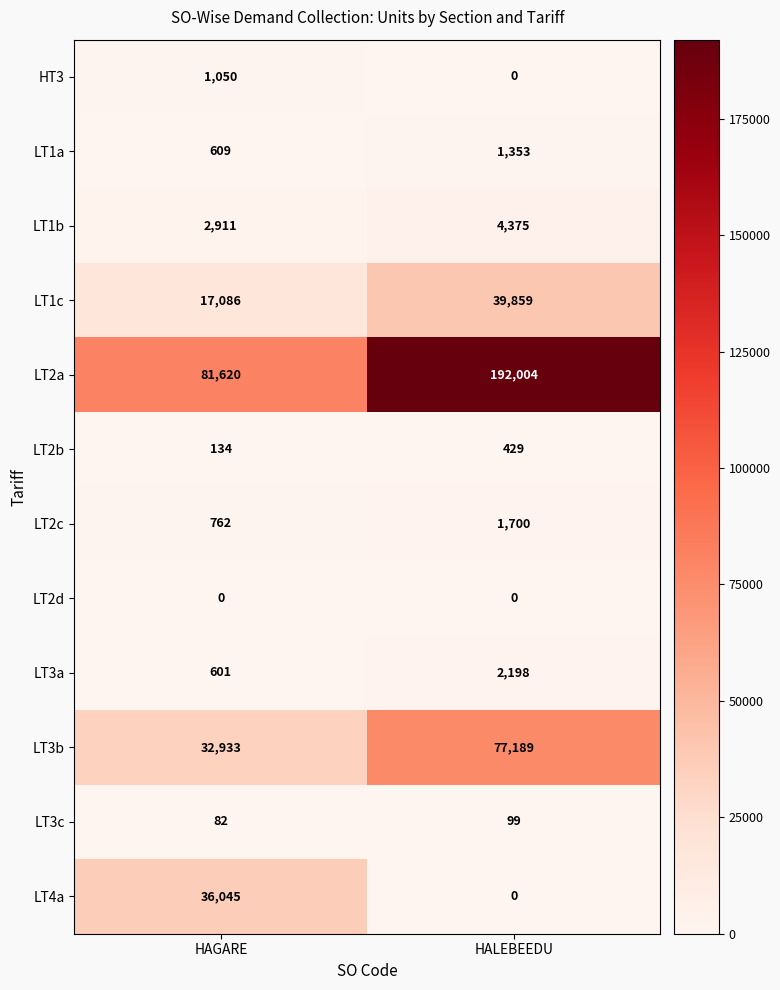

Where is LT2a nearest to the value 136812?

HAGARE